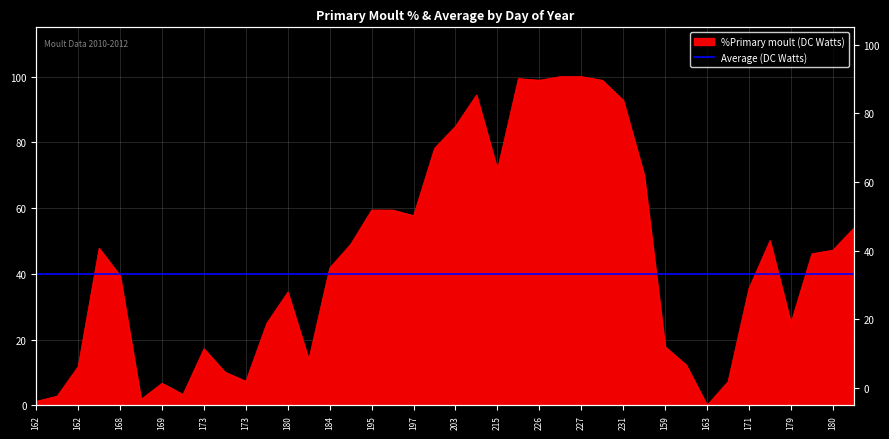

Count the number of categories in the chart.

40